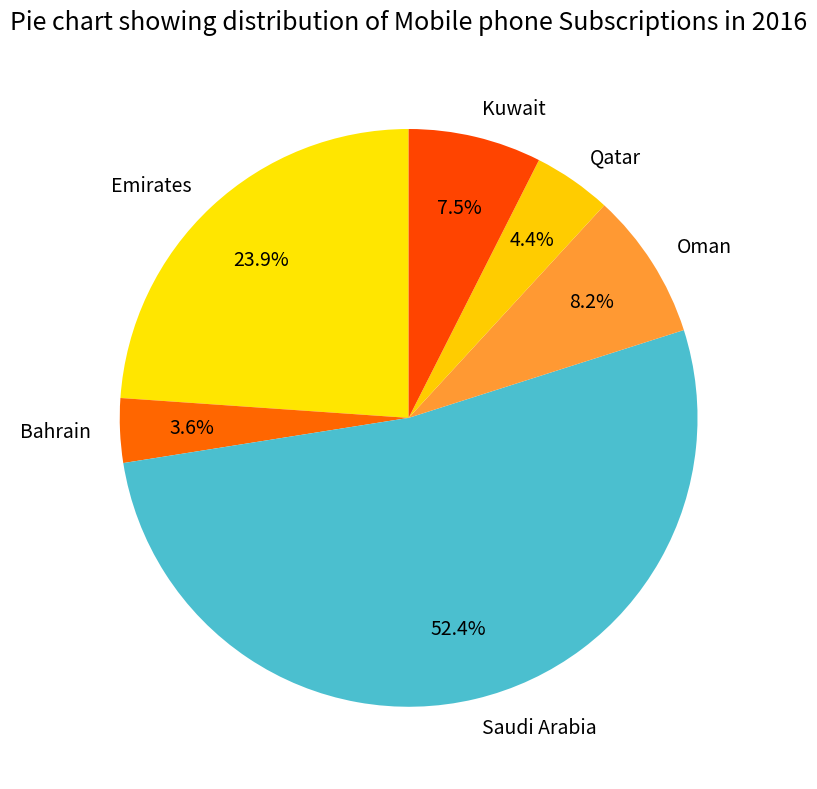

What percentage do Saudi Arabia and Bahrain together represent?

56.0%